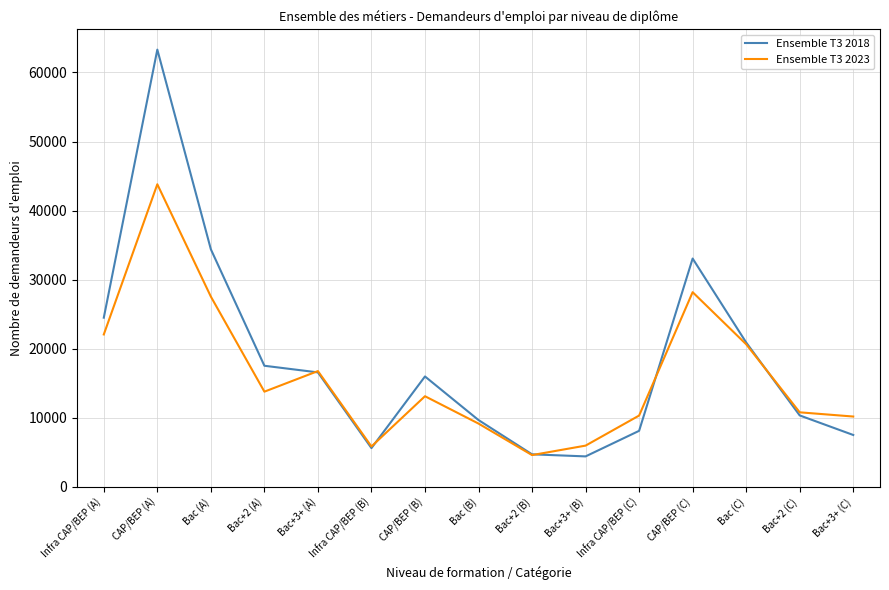

What are all the series names shown in the legend?

Ensemble T3 2018, Ensemble T3 2023